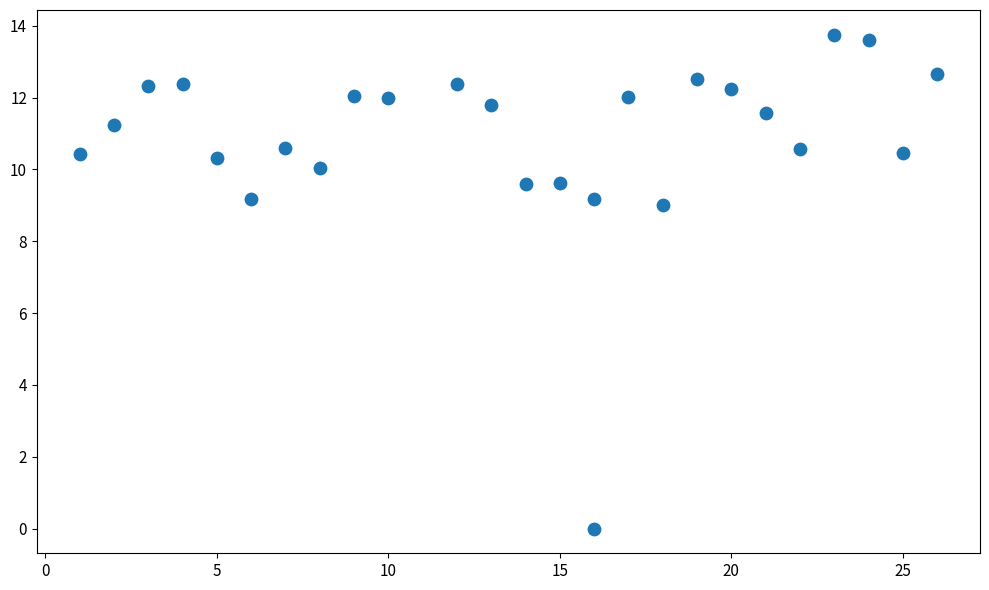

What is the range of X values (max minus min)?

25.0